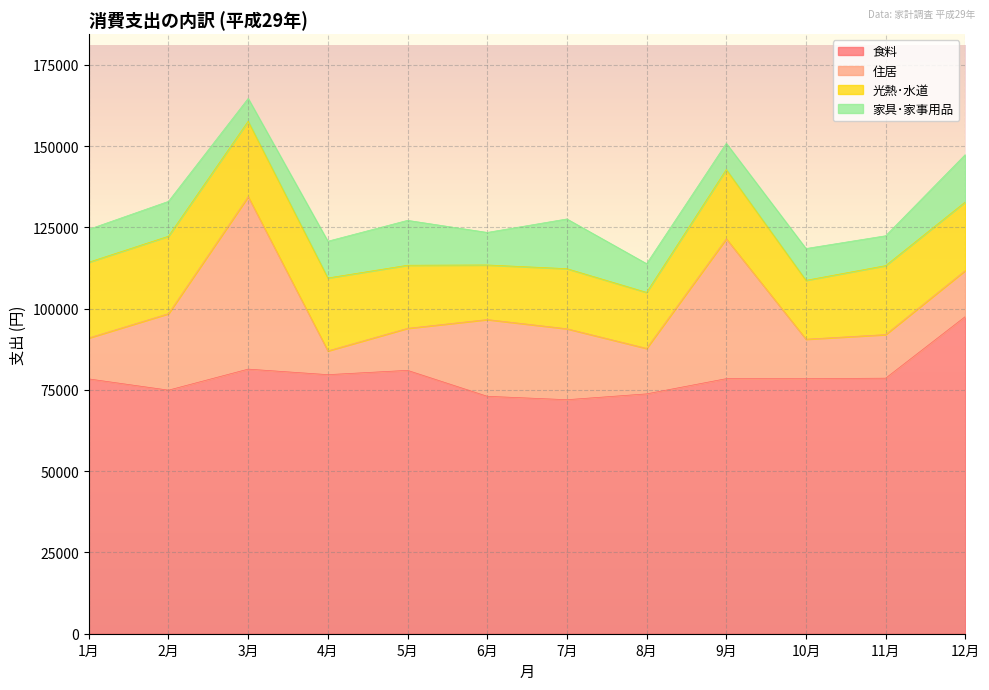

What is the difference between the highest and lowest values at 6月?

63036